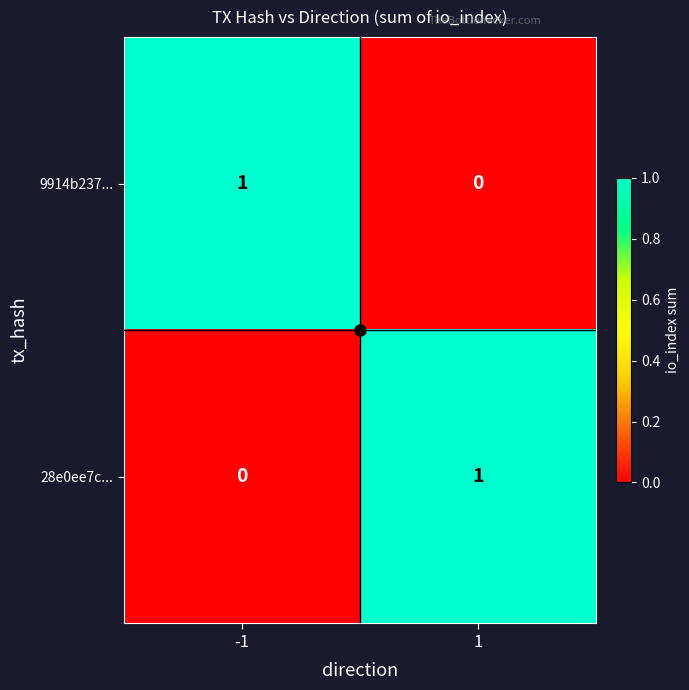

What is the difference between the highest and lowest values at -1?

1